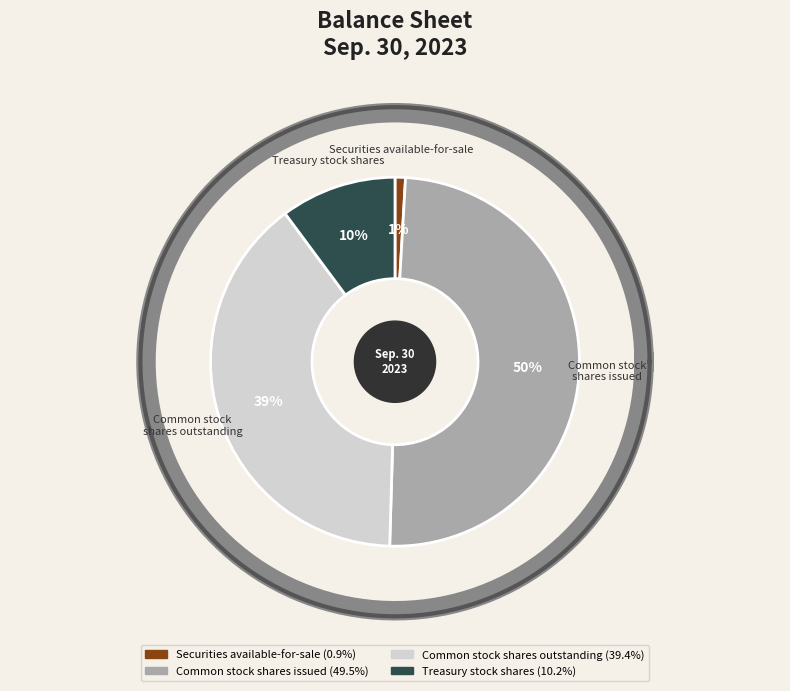

What is the change in value from Common stock shares issued to Treasury stock shares?

-72586992